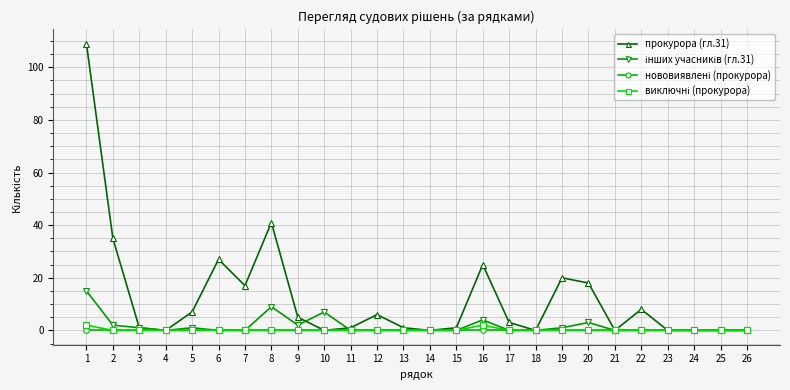

Which series has the largest range (max minus min)?

прокурора (гл.31)